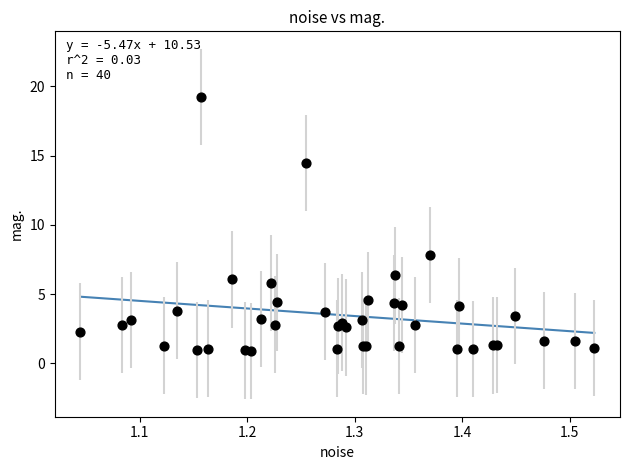

What Y value in the scatter plot is closest to 10?

7.8